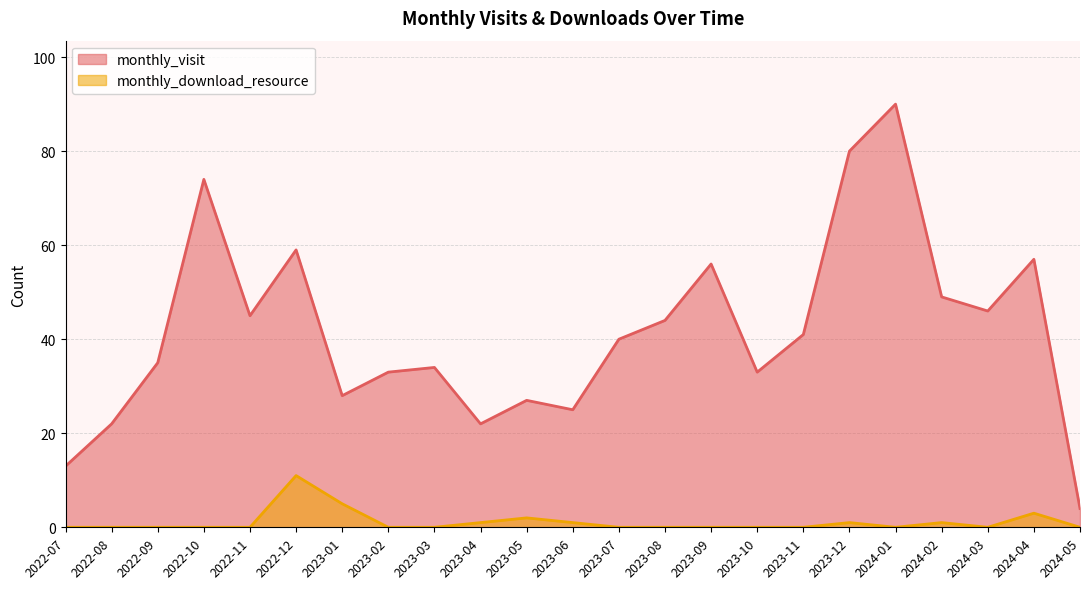

Reading left to right, what are all the values shown in this chart?

monthly_visit: 2022-07=13	2022-08=22	2022-09=35	2022-10=74	2022-11=45	2022-12=59	2023-01=28	2023-02=33	2023-03=34	2023-04=22	2023-05=27	2023-06=25	2023-07=40	2023-08=44	2023-09=56	2023-10=33	2023-11=41	2023-12=80	2024-01=90	2024-02=49	2024-03=46	2024-04=57	2024-05=4
monthly_download_resource: 2022-07=0	2022-08=0	2022-09=0	2022-10=0	2022-11=0	2022-12=11	2023-01=5	2023-02=0	2023-03=0	2023-04=1	2023-05=2	2023-06=1	2023-07=0	2023-08=0	2023-09=0	2023-10=0	2023-11=0	2023-12=1	2024-01=0	2024-02=1	2024-03=0	2024-04=3	2024-05=0